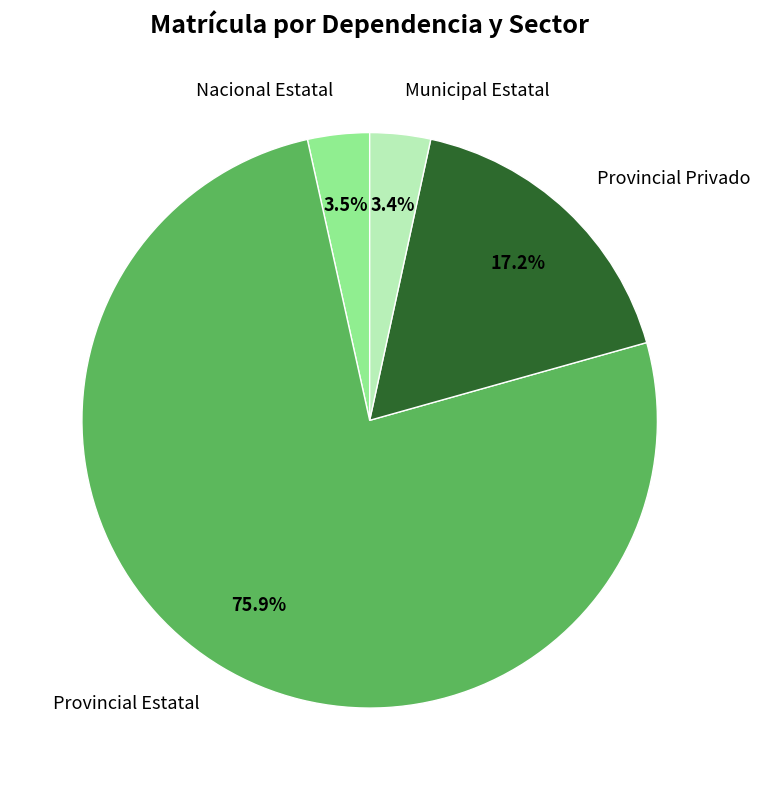

To the nearest percent, what is the combined percentage of Provincial Estatal and Provincial Privado?

93%